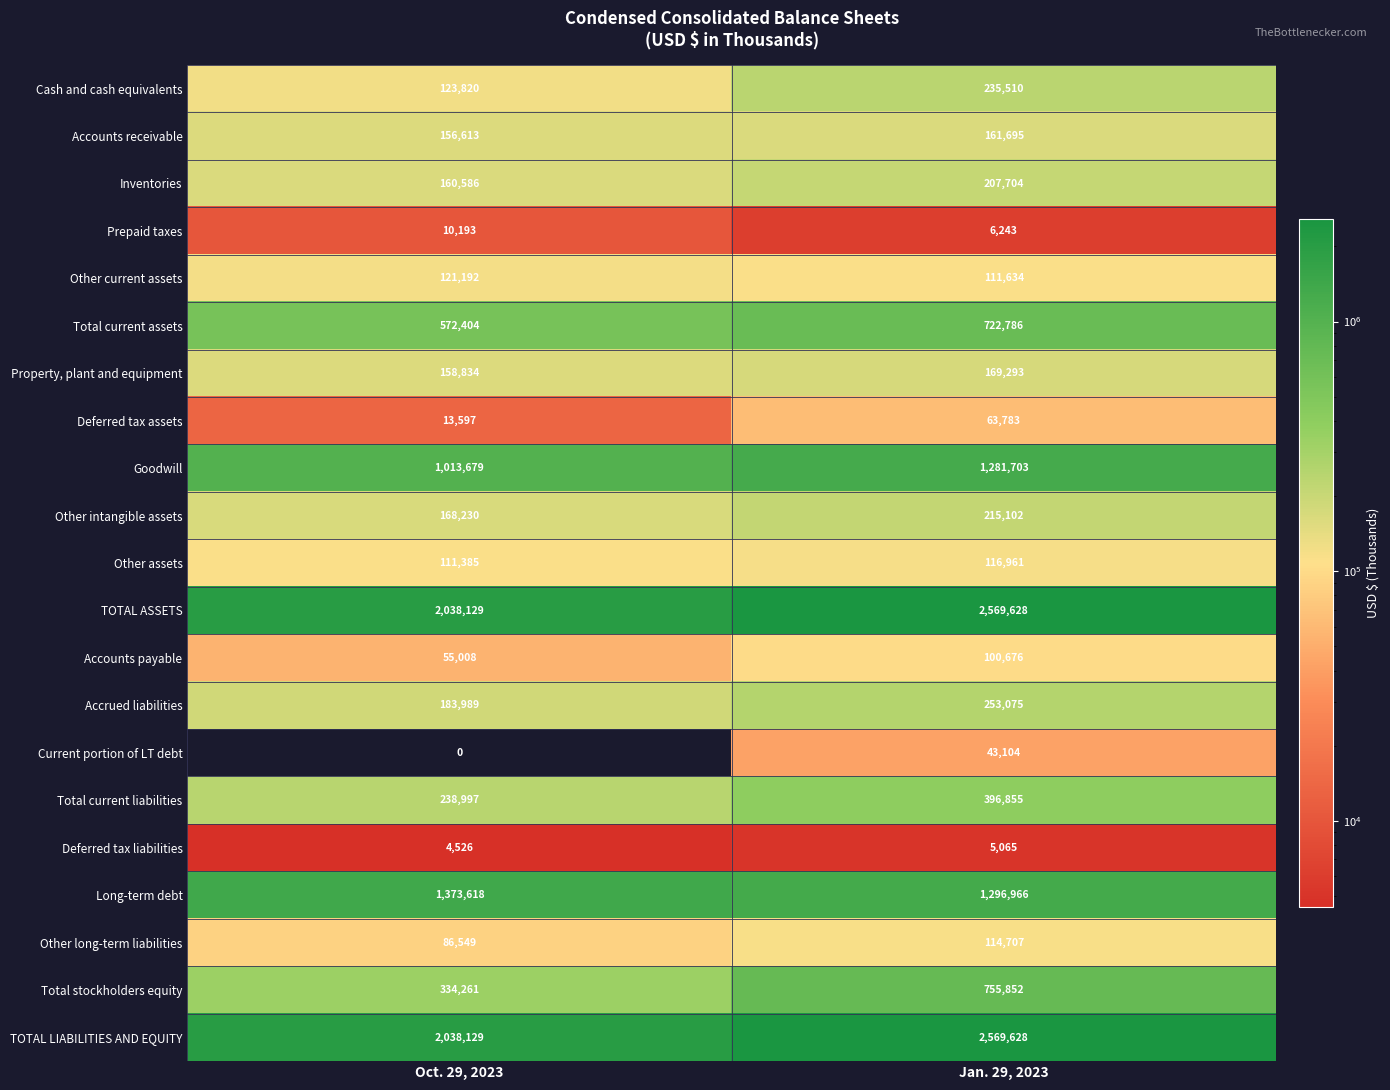

What is the sum of all Accounts receivable values?

318308